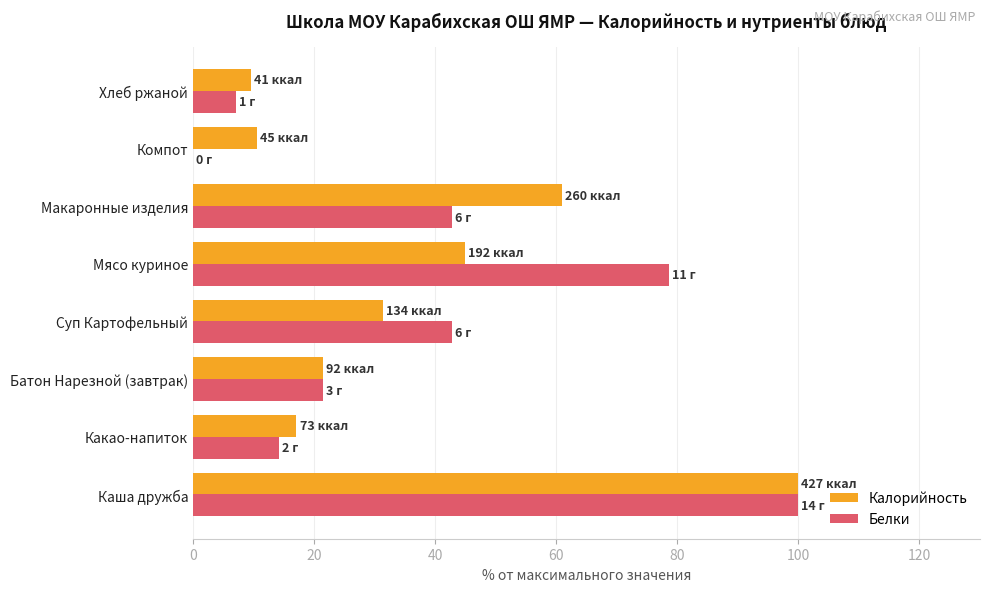

Is the value of Белки at Каша дружба greater than the value of Калорийность at Батон Нарезной (завтрак)?

Yes